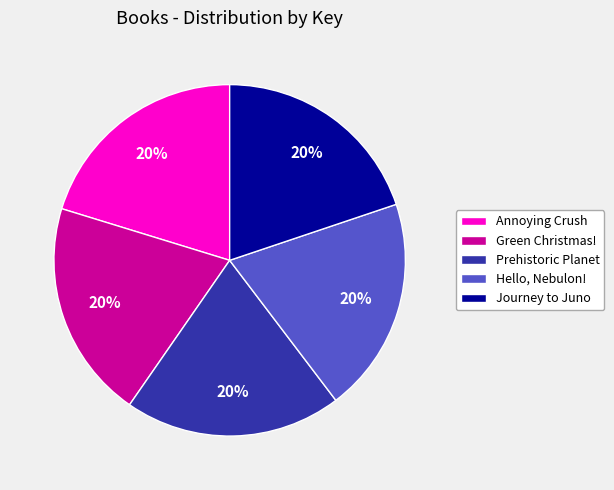

Approximately how many times larger is the value at Hello, Nebulon! compared to Annoying Crush?

1.0